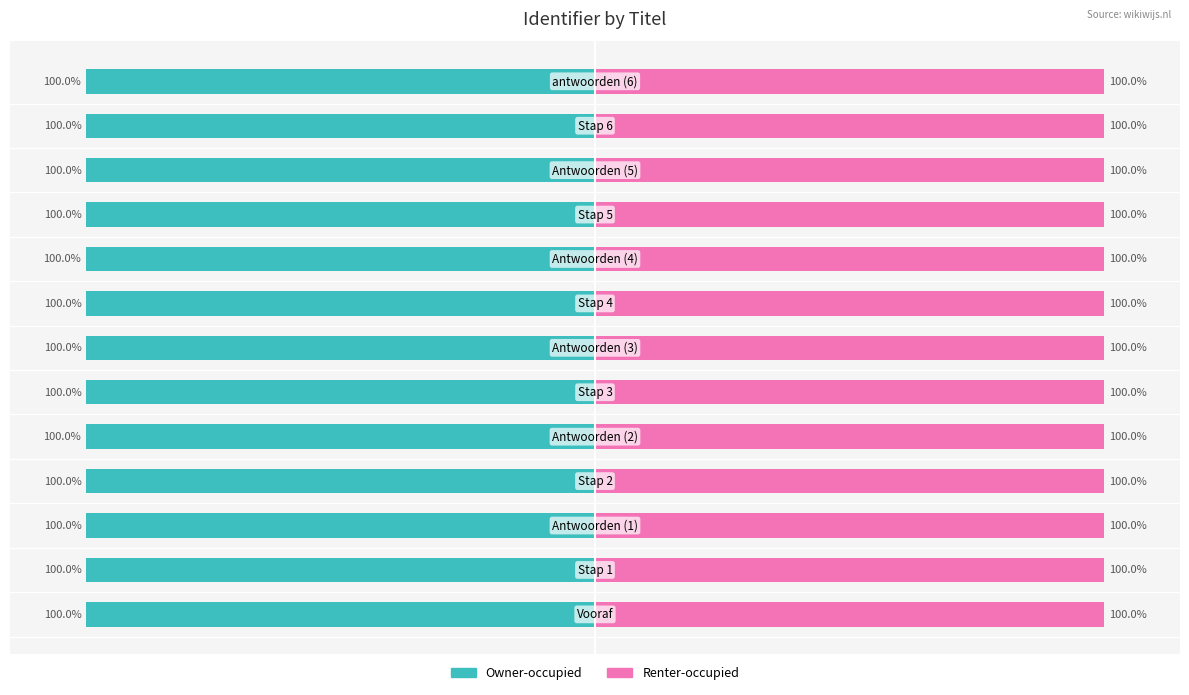

List the series in order of their peak value, lowest first.

Owner-occupied, Renter-occupied